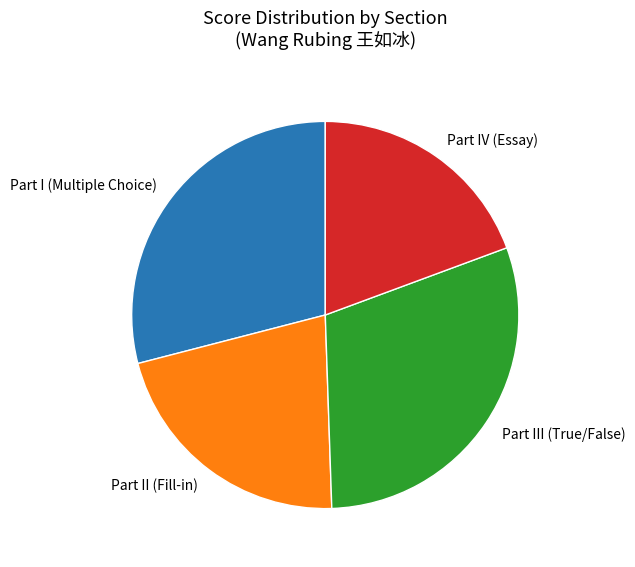

Which category has the smallest portion of the pie?

Part IV (Essay)